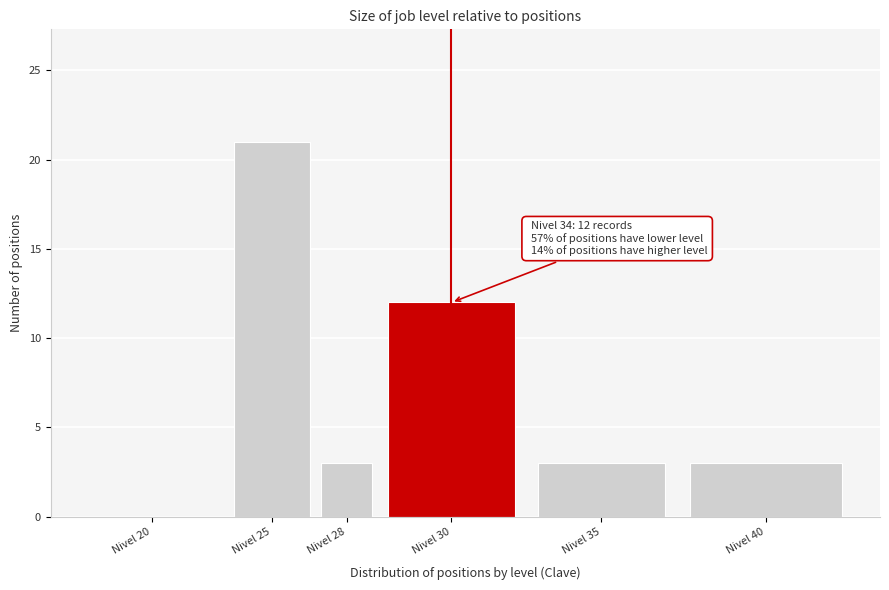

Reading right to left, list all the values displayed in this chart.

Nivel 40=3	Nivel 35=3	Nivel 30=12	Nivel 28=3	Nivel 25=21	Nivel 20=0